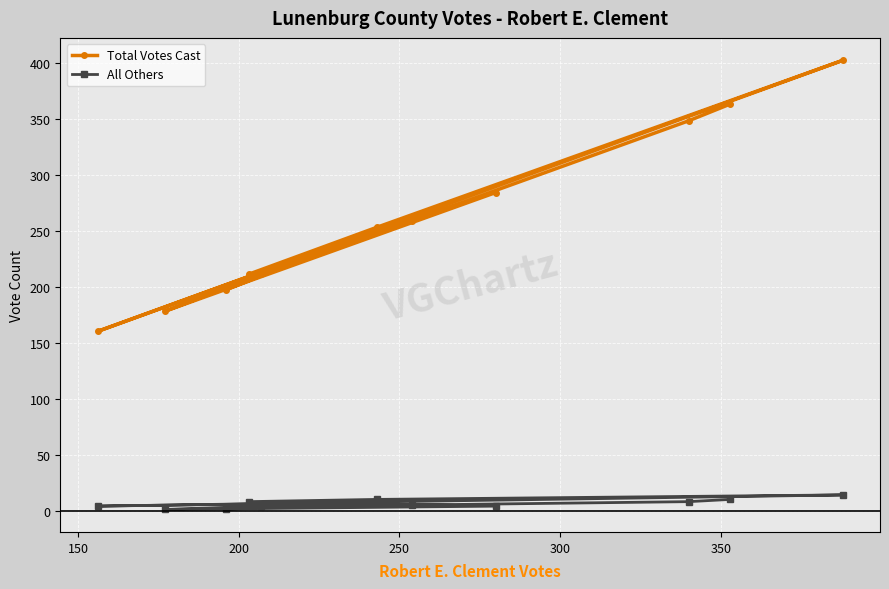

What is the lowest value of the Total Votes Cast series?

160